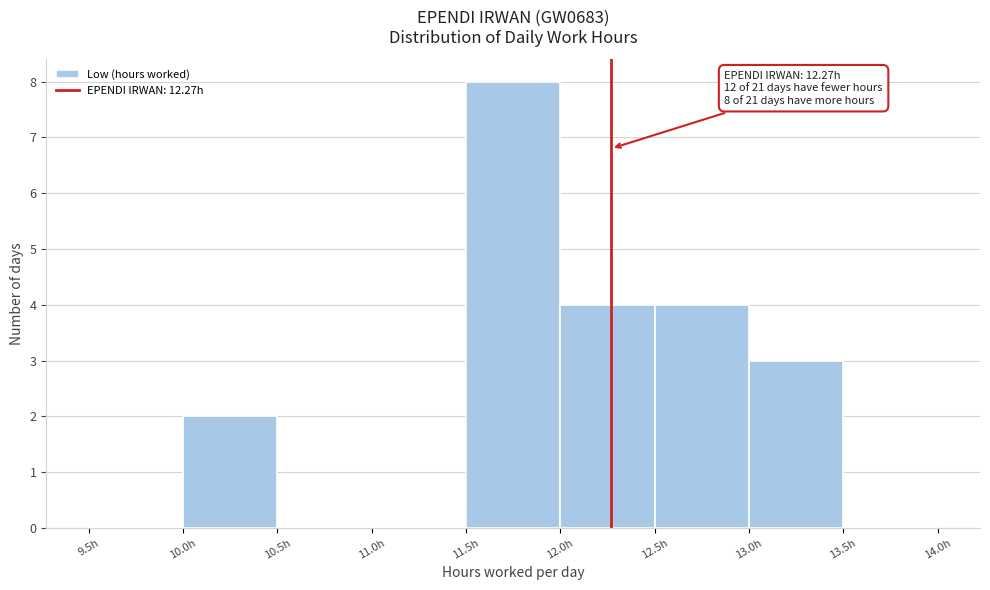

Over which range of the x-axis is the bar tallest?

11.5 to 12.0